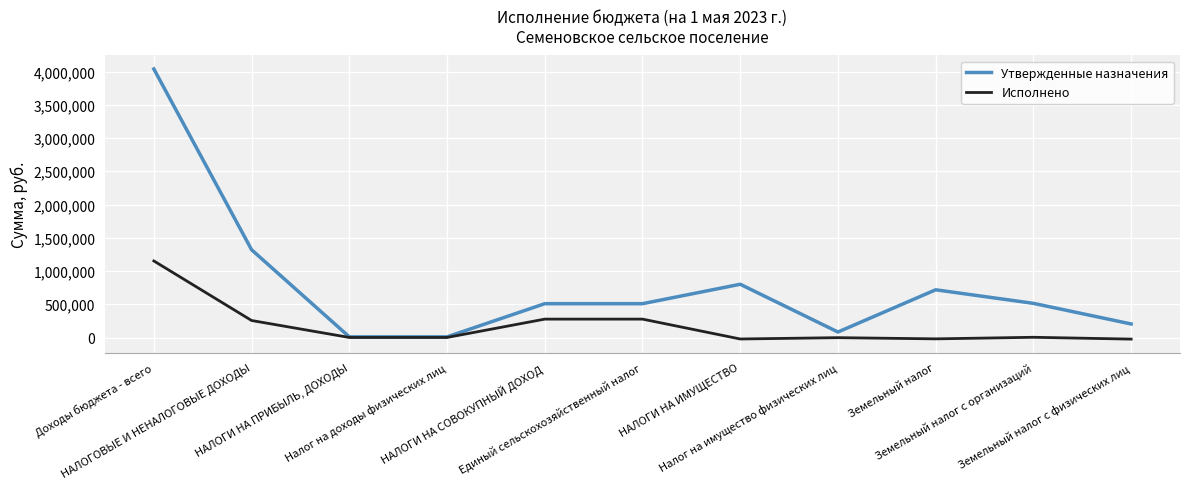

Is it true that Утвержденные назначения equals 10000.0 at НАЛОГИ НА ПРИБЫЛЬ, ДОХОДЫ?

True